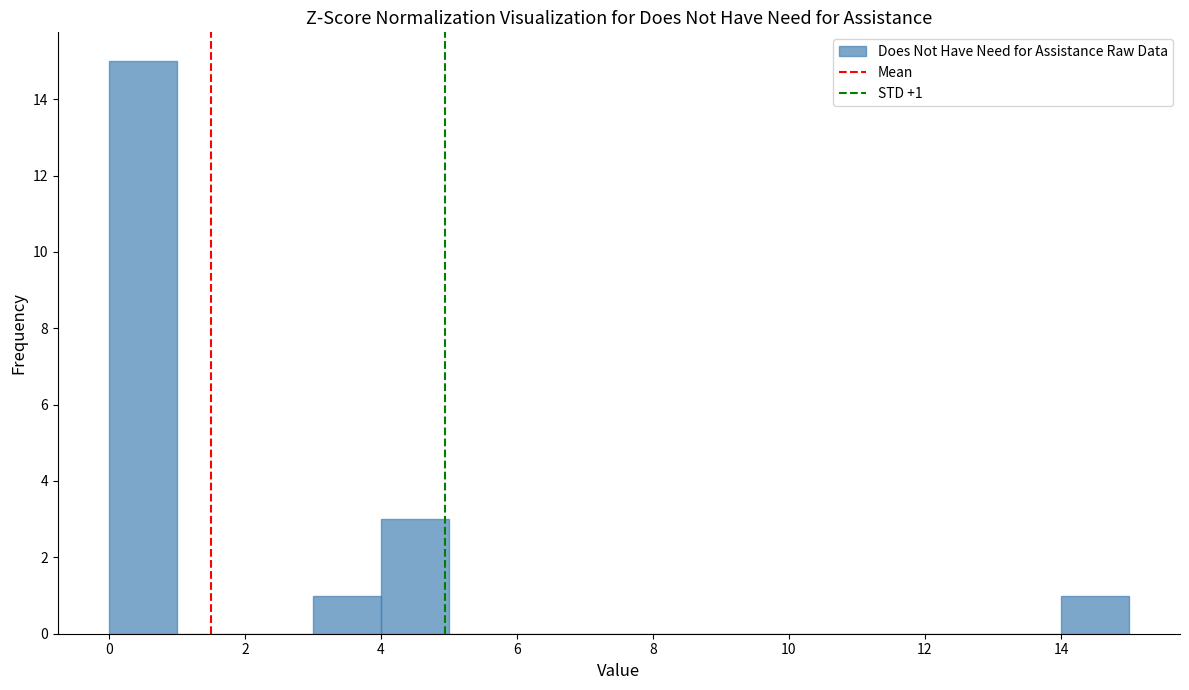

Over which range of the x-axis is the bar tallest?

0 to 1